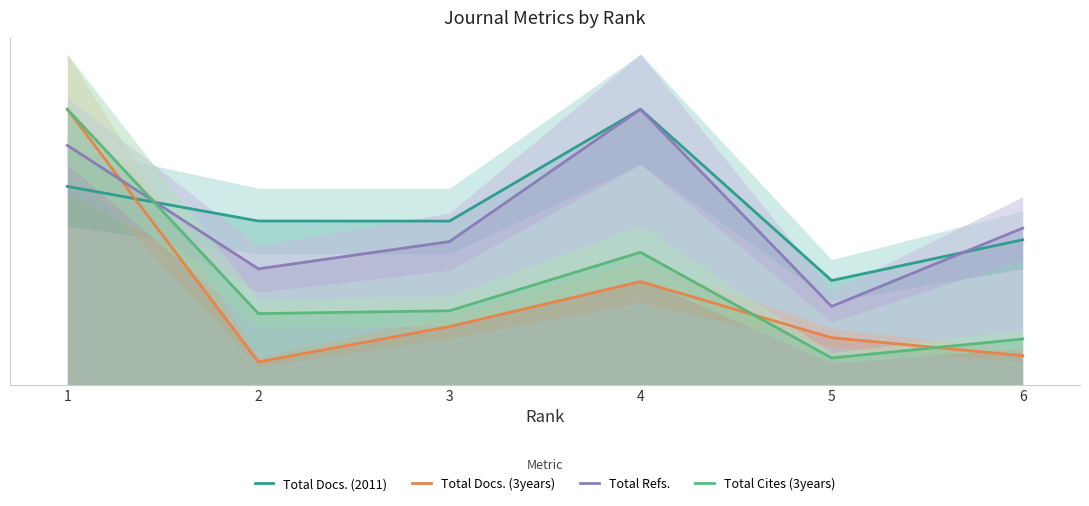

Which has a higher value, 6 or 5?

6